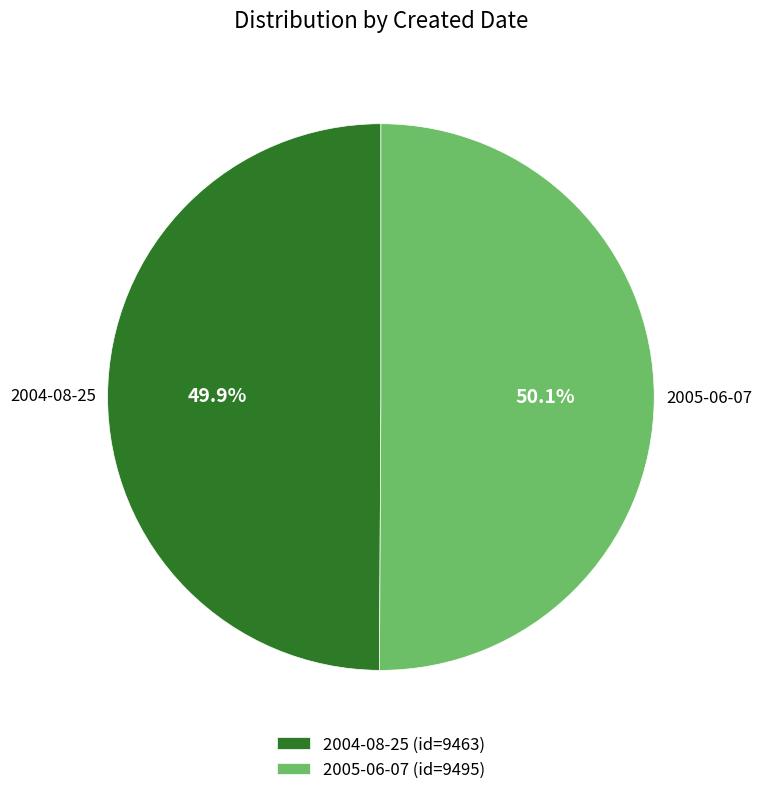

To the nearest percent, what is the combined percentage of 2004-08-25 and 2005-06-07?

100%